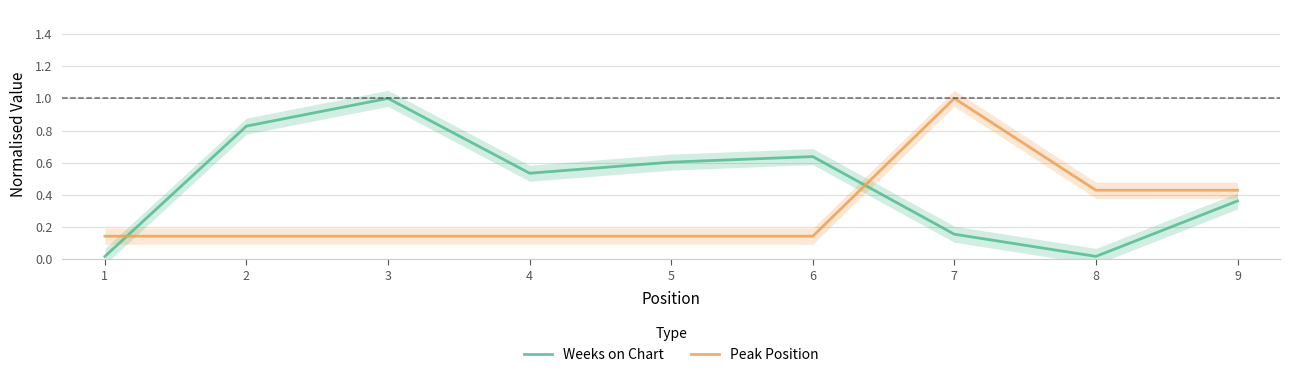

Where is the first local maximum for Weeks on Chart?

3